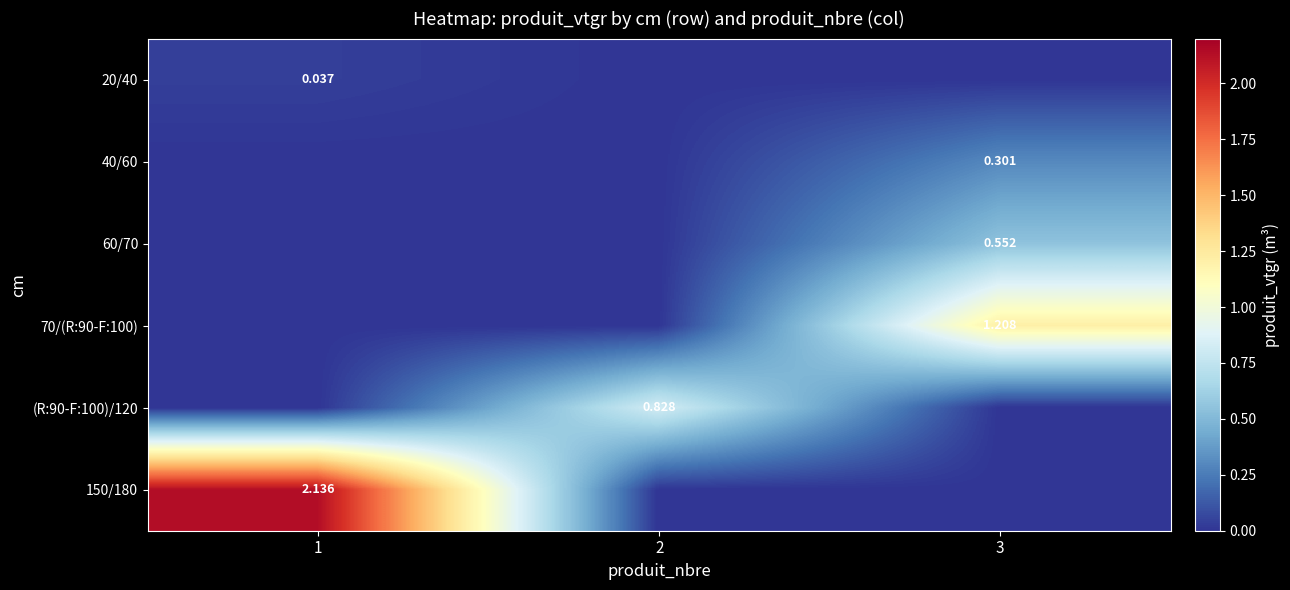

What is the sum of all 60/70 values?

0.6